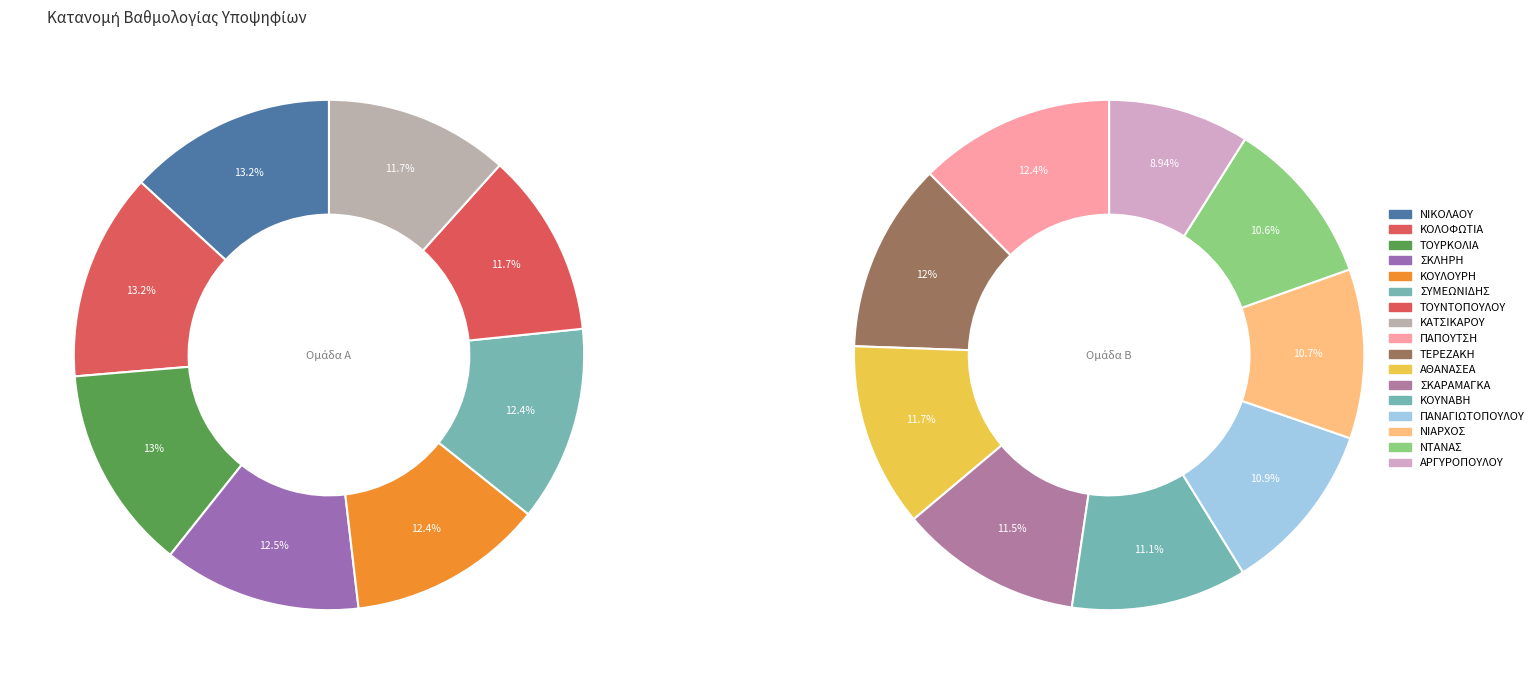

Does ΣΚΑΡΑΜΑΓΚΑ represent more than half of the total?

No